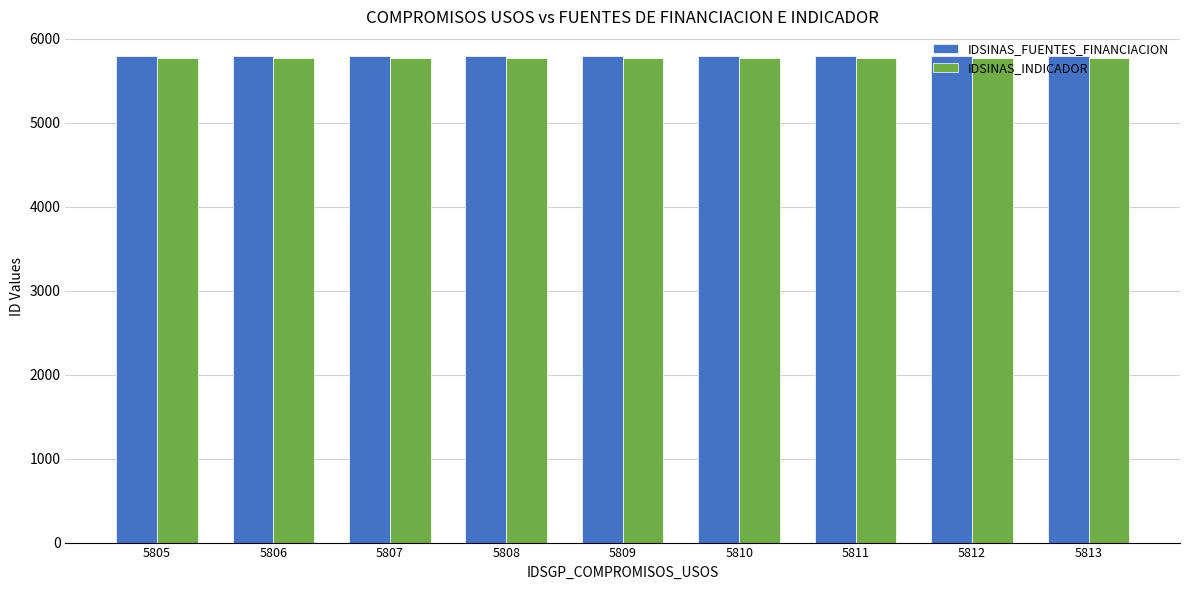

What is the highest value of the IDSINAS_INDICADOR series?

5779